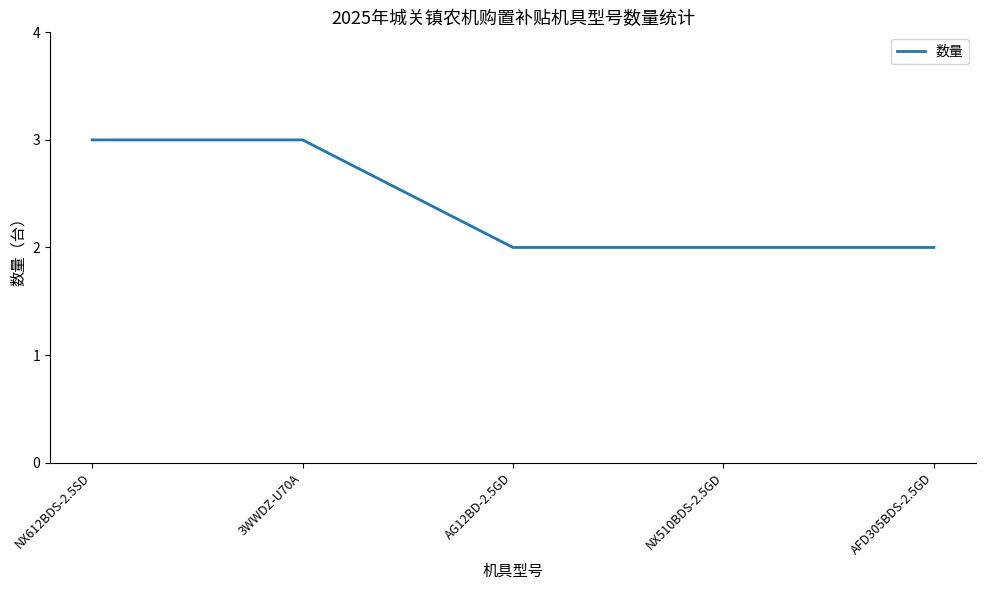

Count the number of data series in this chart.

1